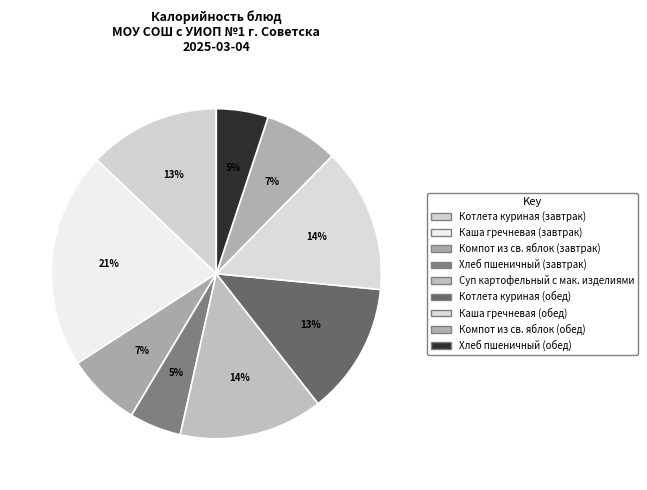

True or false: Компот из св. яблок (обед) accounts for 17% of the total.

False